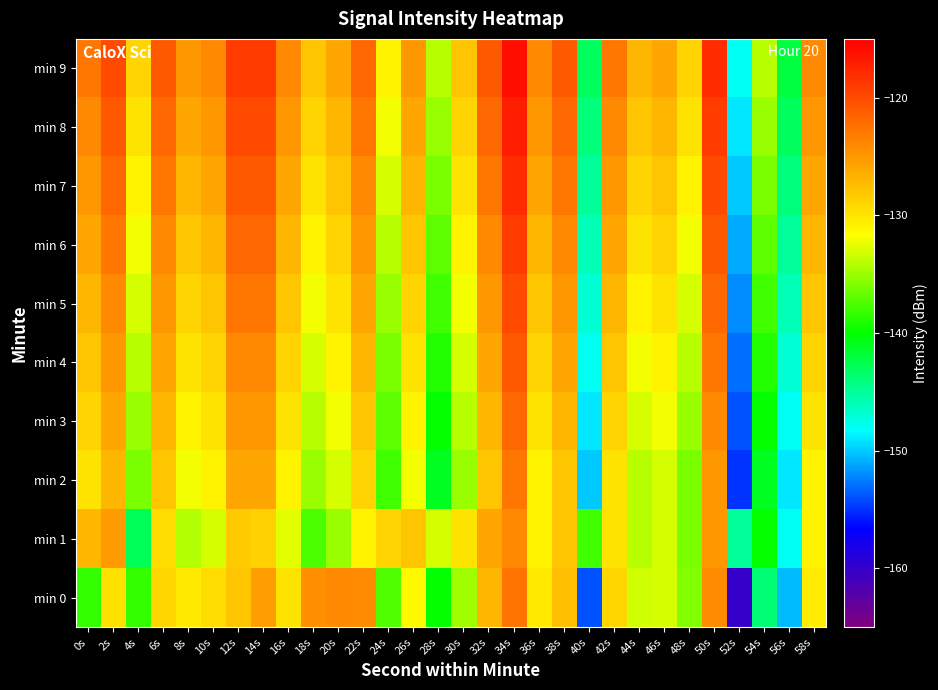

Which label corresponds to the largest value in the chart?

34s